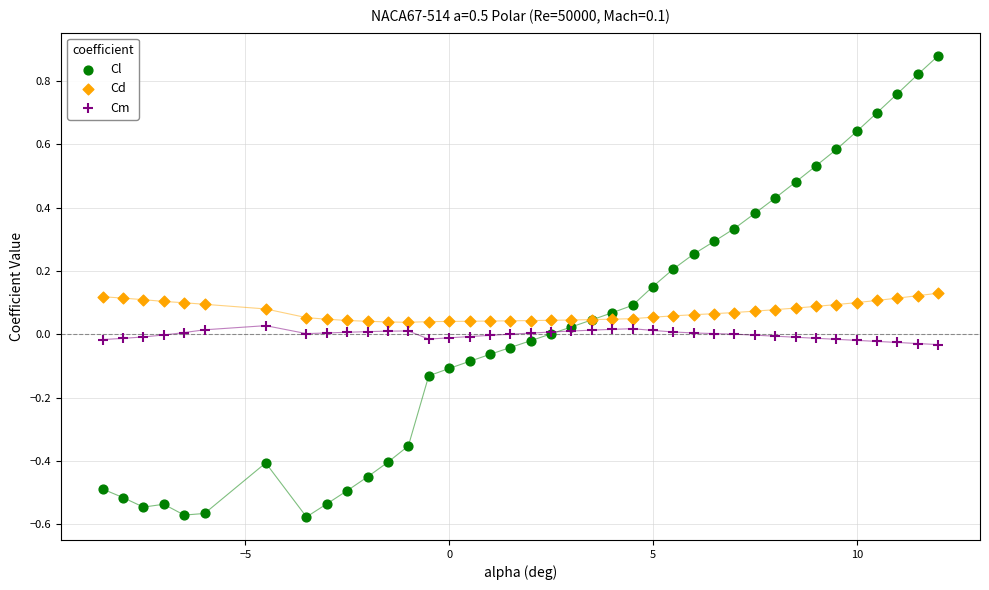

Which series has the widest spread of Y values?

Cl